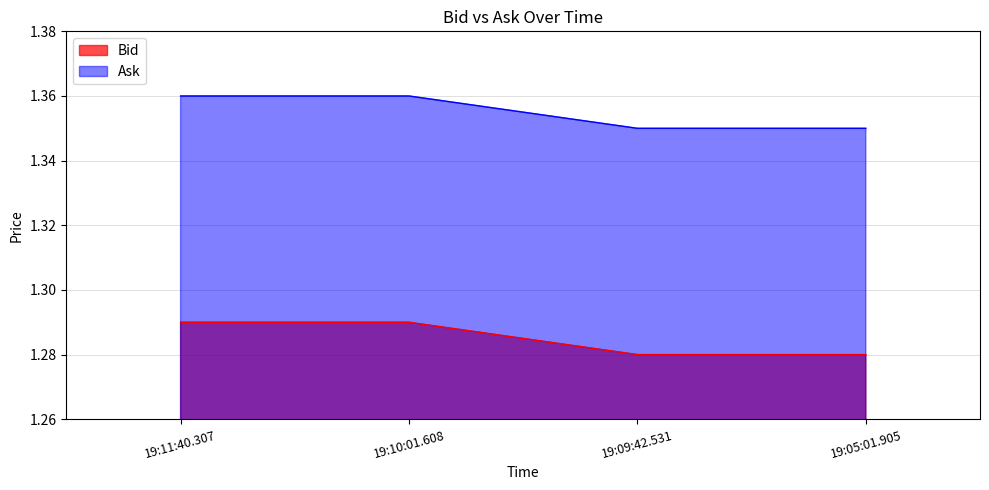

Which series has the largest total across all categories?

Ask